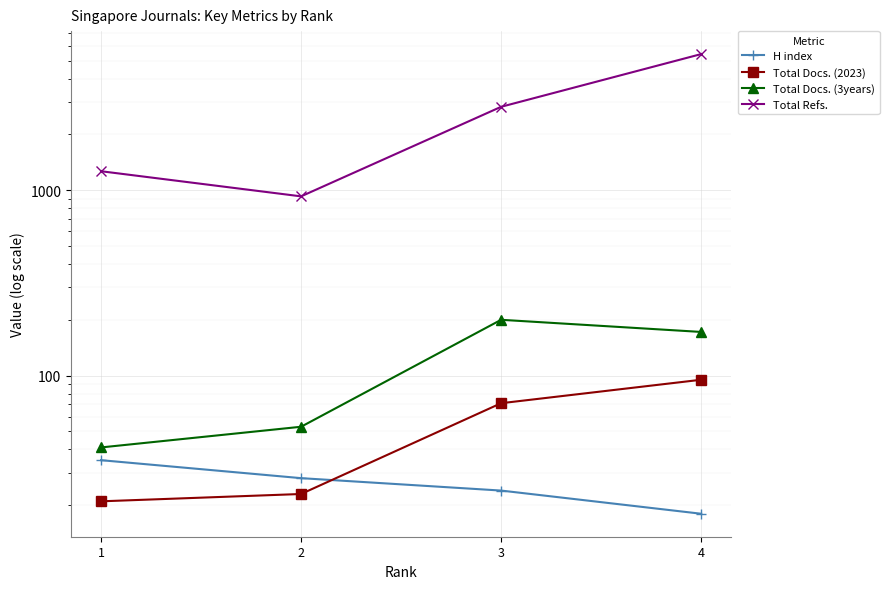

What is the value of the Total Docs. (2023) point at the 4th from the left?

95